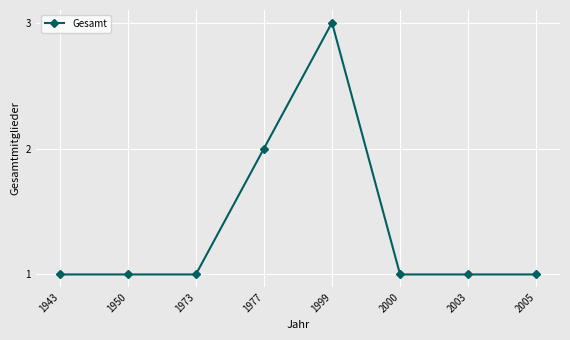

What is the difference between the values at 2005 and 1977?

1